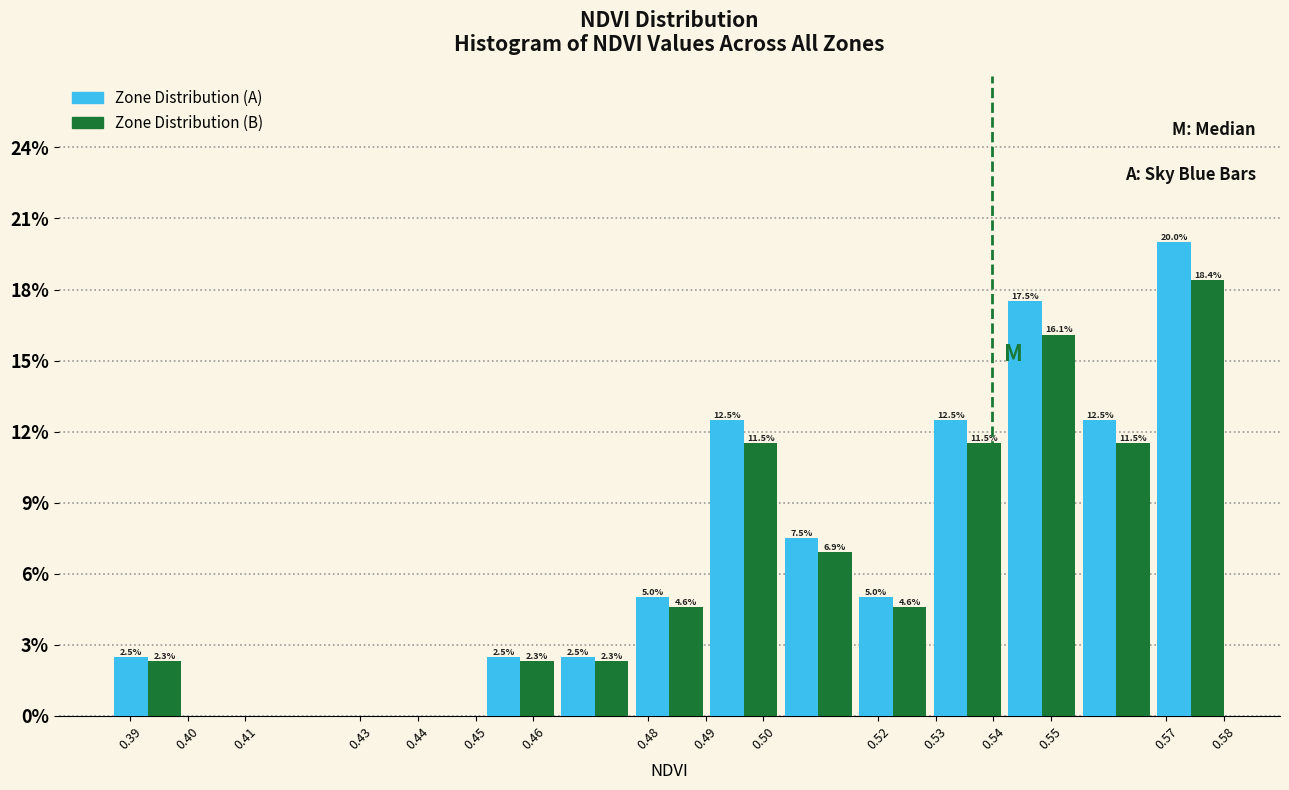

In the Zone Distribution (B) series, which range on the x-axis has the tallest bar?

0.568 to 0.581